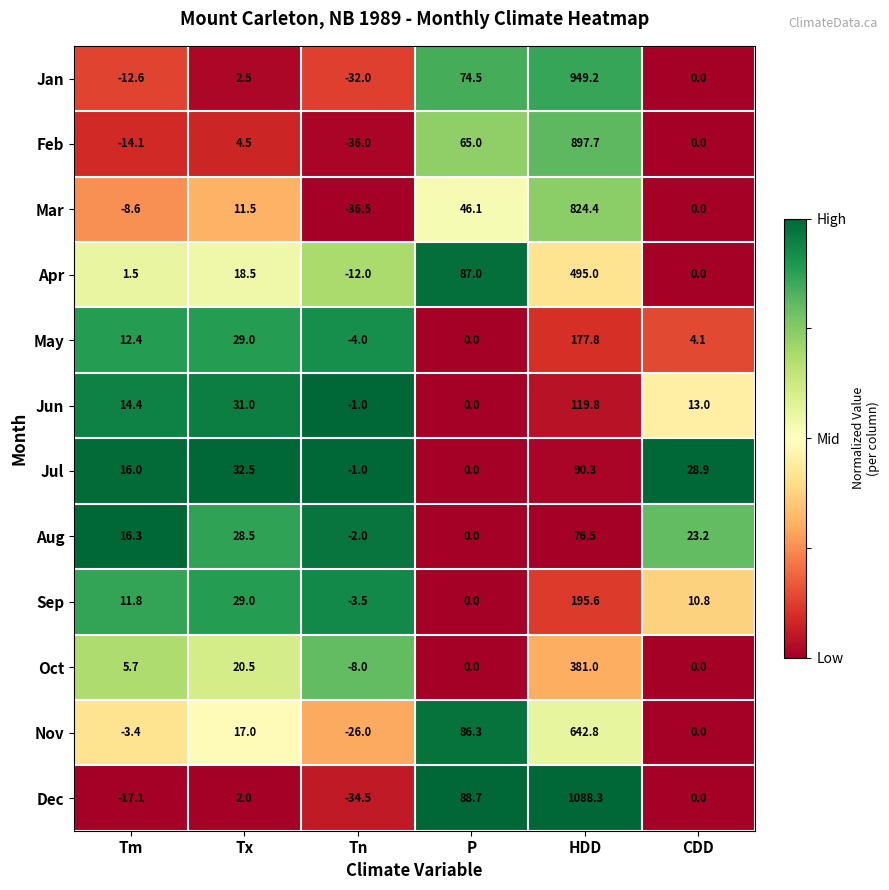

What is the difference between the maximum and minimum values in the May series?

181.8